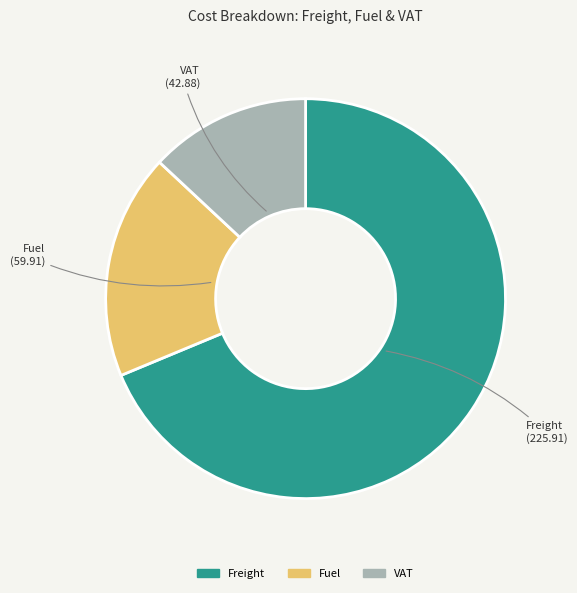

Which has a higher value, Fuel or Freight?

Freight